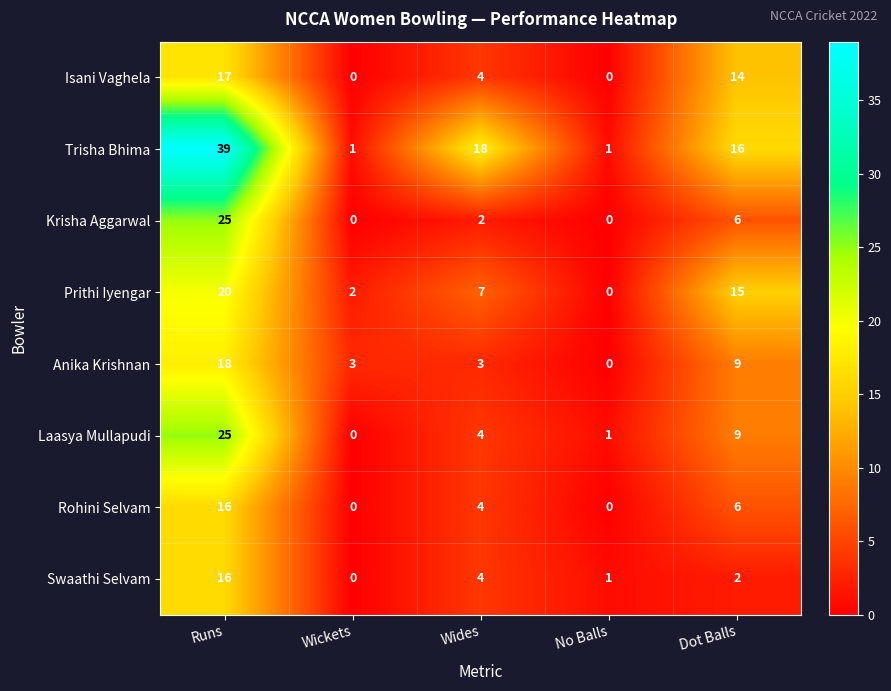

Which series has the largest total across all categories?

Trisha Bhima